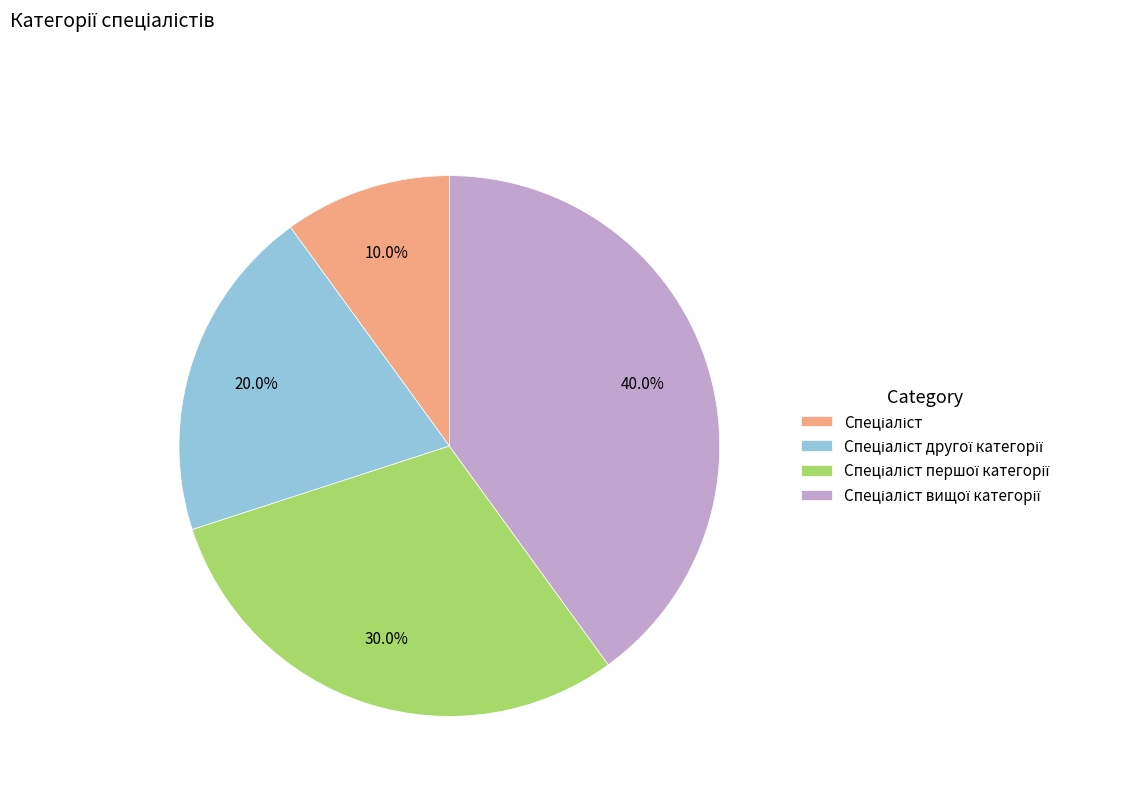

Does any single category account for the majority?

No